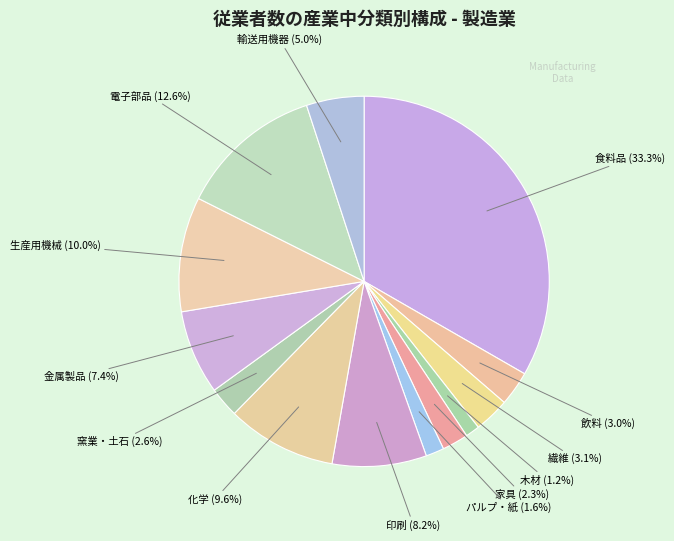

How many segments does this pie chart have?

13